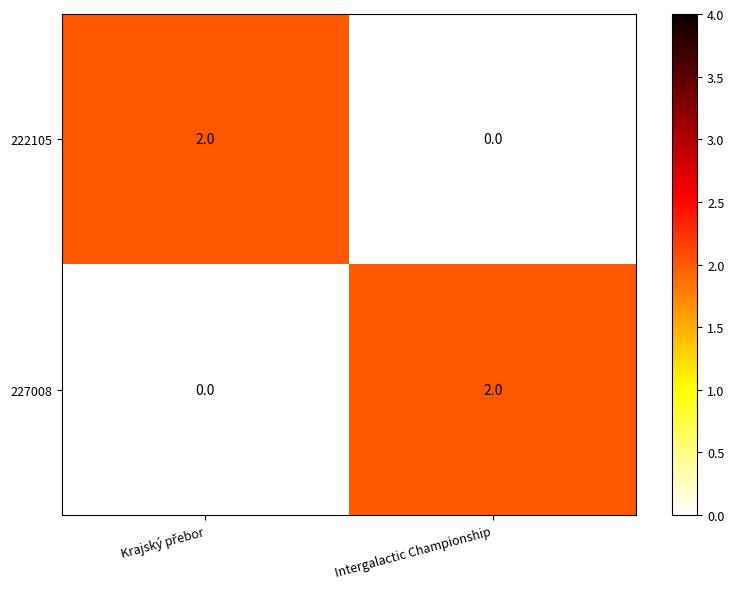

How many positive values does the 227008 series have?

1